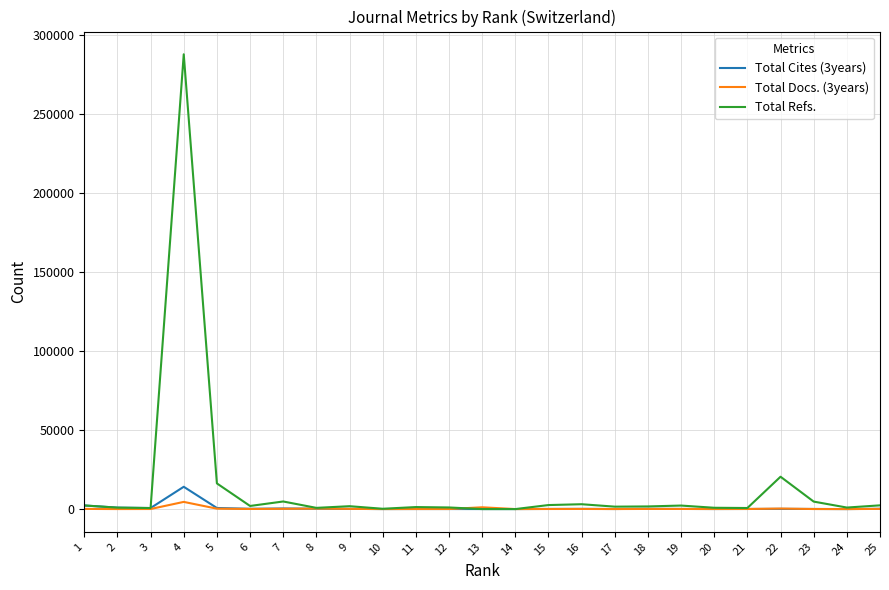

True or false: Total Cites (3years) has more than 2 points higher than both neighbors.

True